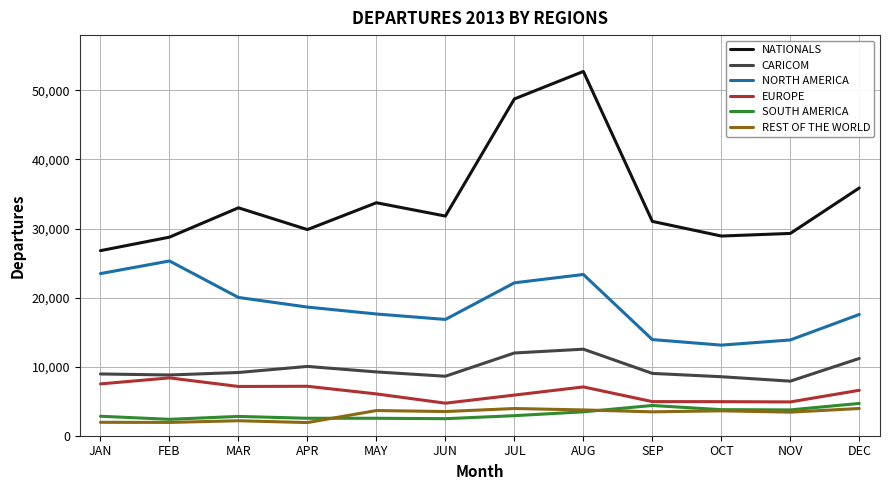

Which category has the highest value in the EUROPE series?

FEB